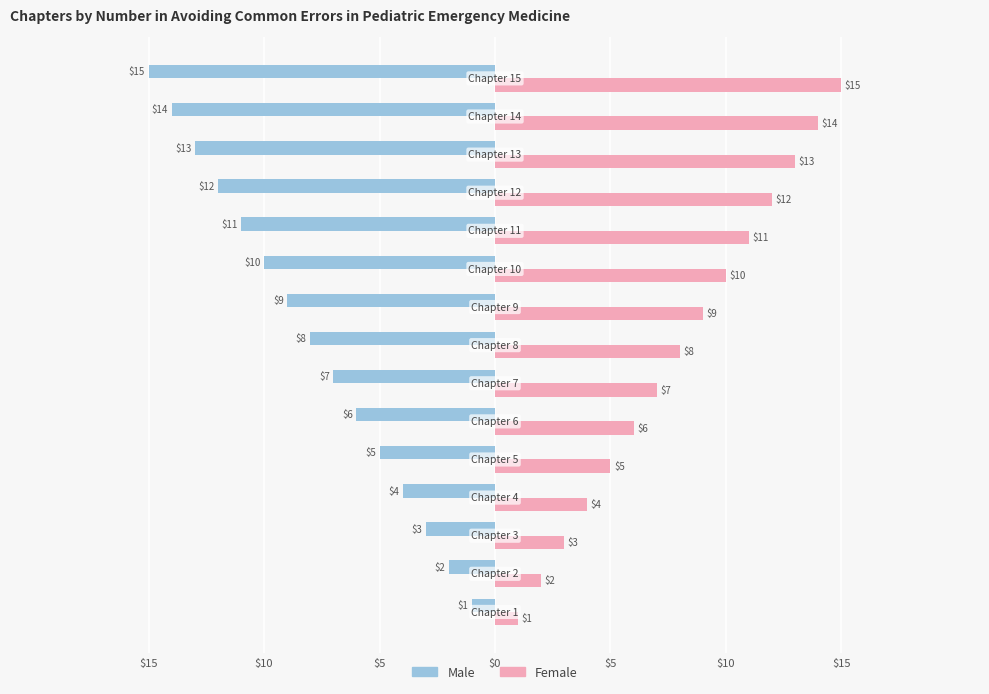

Which series has the largest total across all categories?

Female